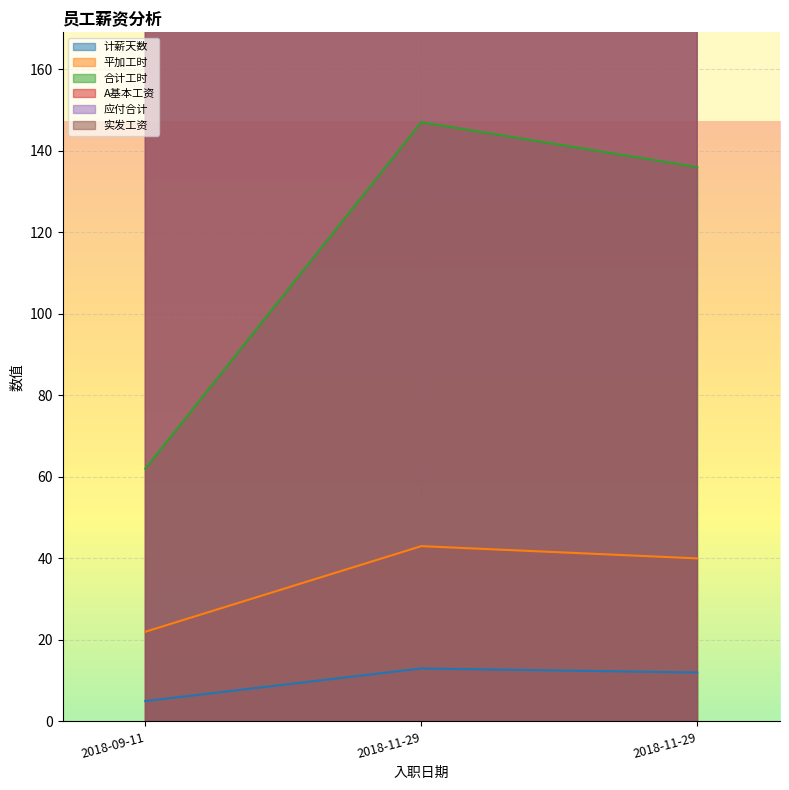

Between 2018-11-29 and 2018-09-11, which is larger?

2018-11-29